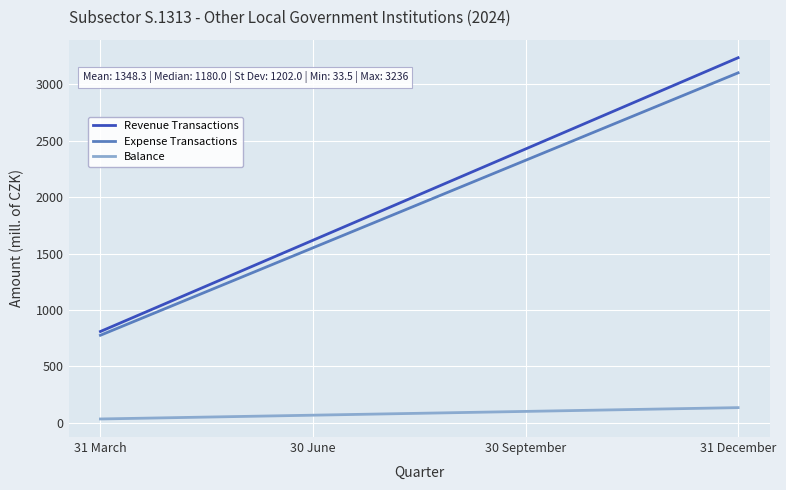

List the labels in order of Revenue Transactions value, smallest first.

31 March, 30 June, 30 September, 31 December